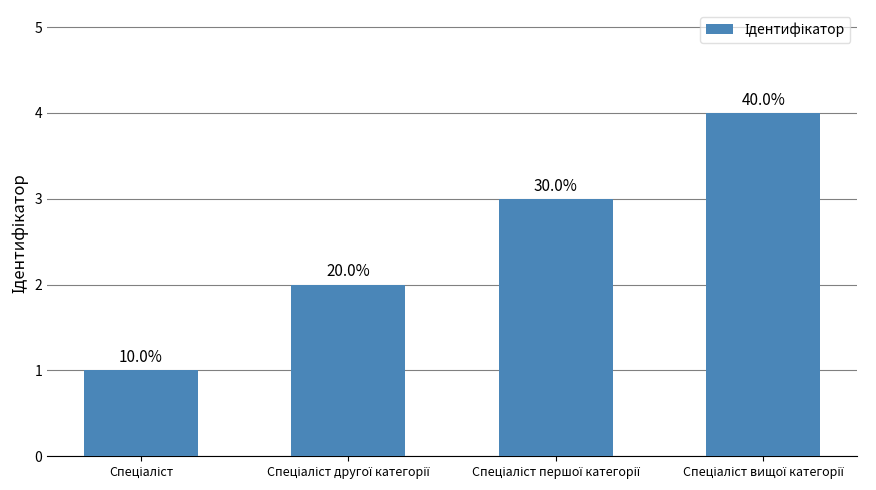

How many bars are there in total?

4